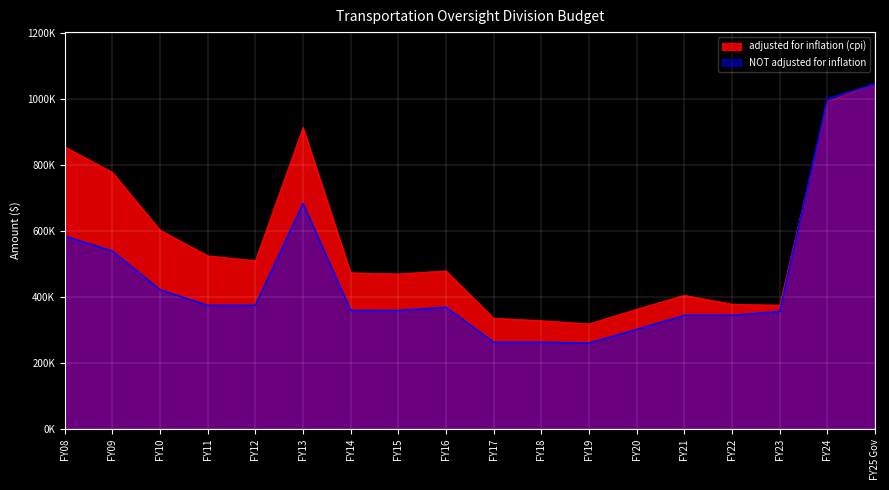

At which category does the chart reach its peak across all series?

FY25 Gov